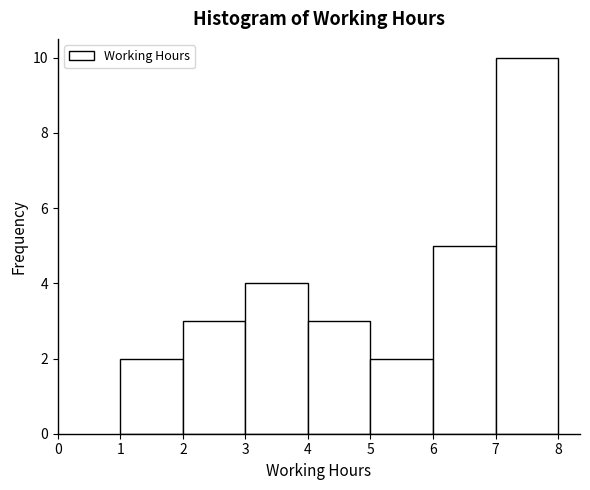

Reading left to right, list every bar in this chart as the range it spans on the x-axis followed by its height. The values are not printed on the chart, so give them approximately, as read against the axis.

1 to 2: 2
2 to 3: 3
3 to 4: 4
4 to 5: 3
5 to 6: 2
6 to 7: 5
7 to 8: 10